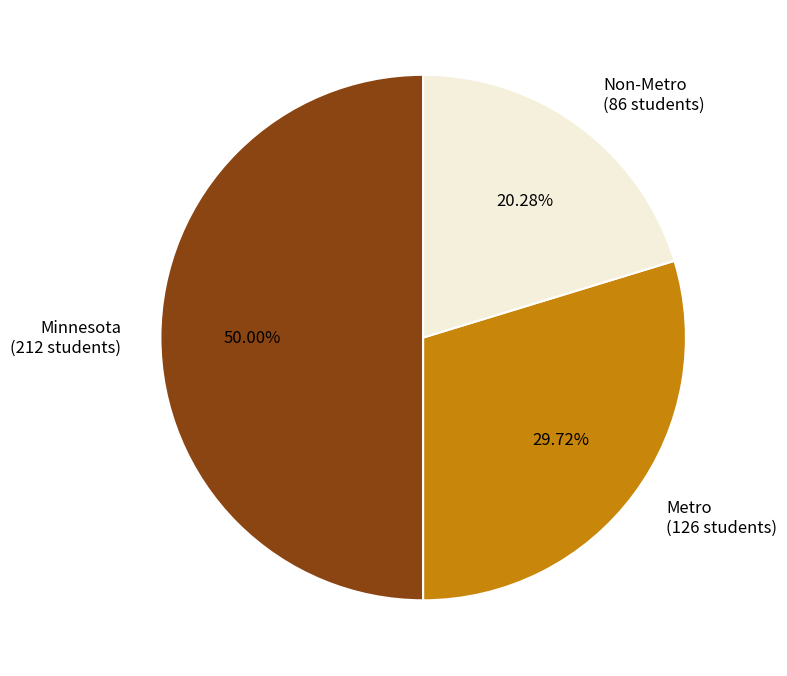

What percentage is the Minnesota slice, to the nearest percent?

50%